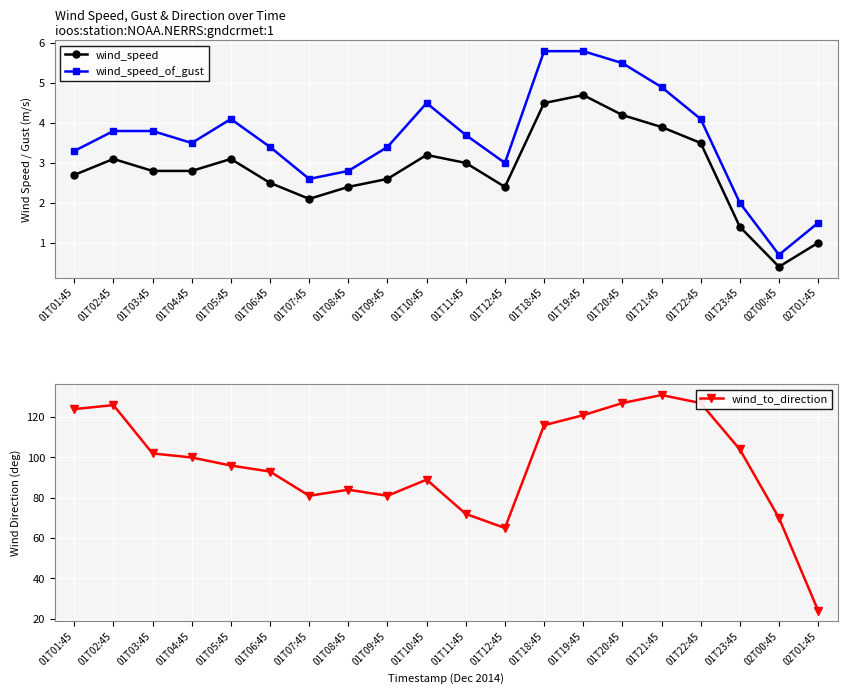

At which label does wind_to_direction first exceed 100?

01T01:45